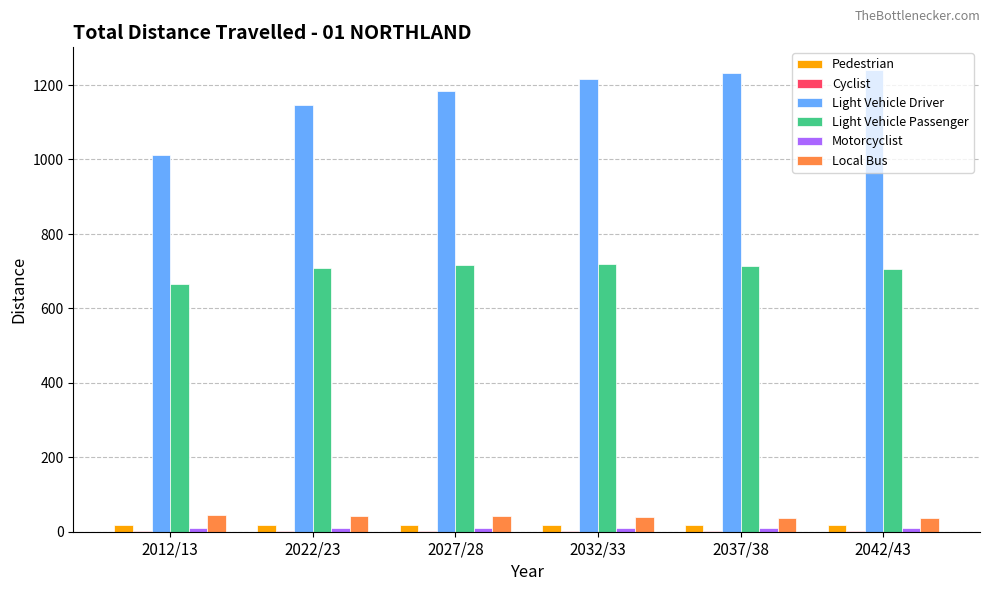

Where is Light Vehicle Driver nearest to the value 1125?

2022/23